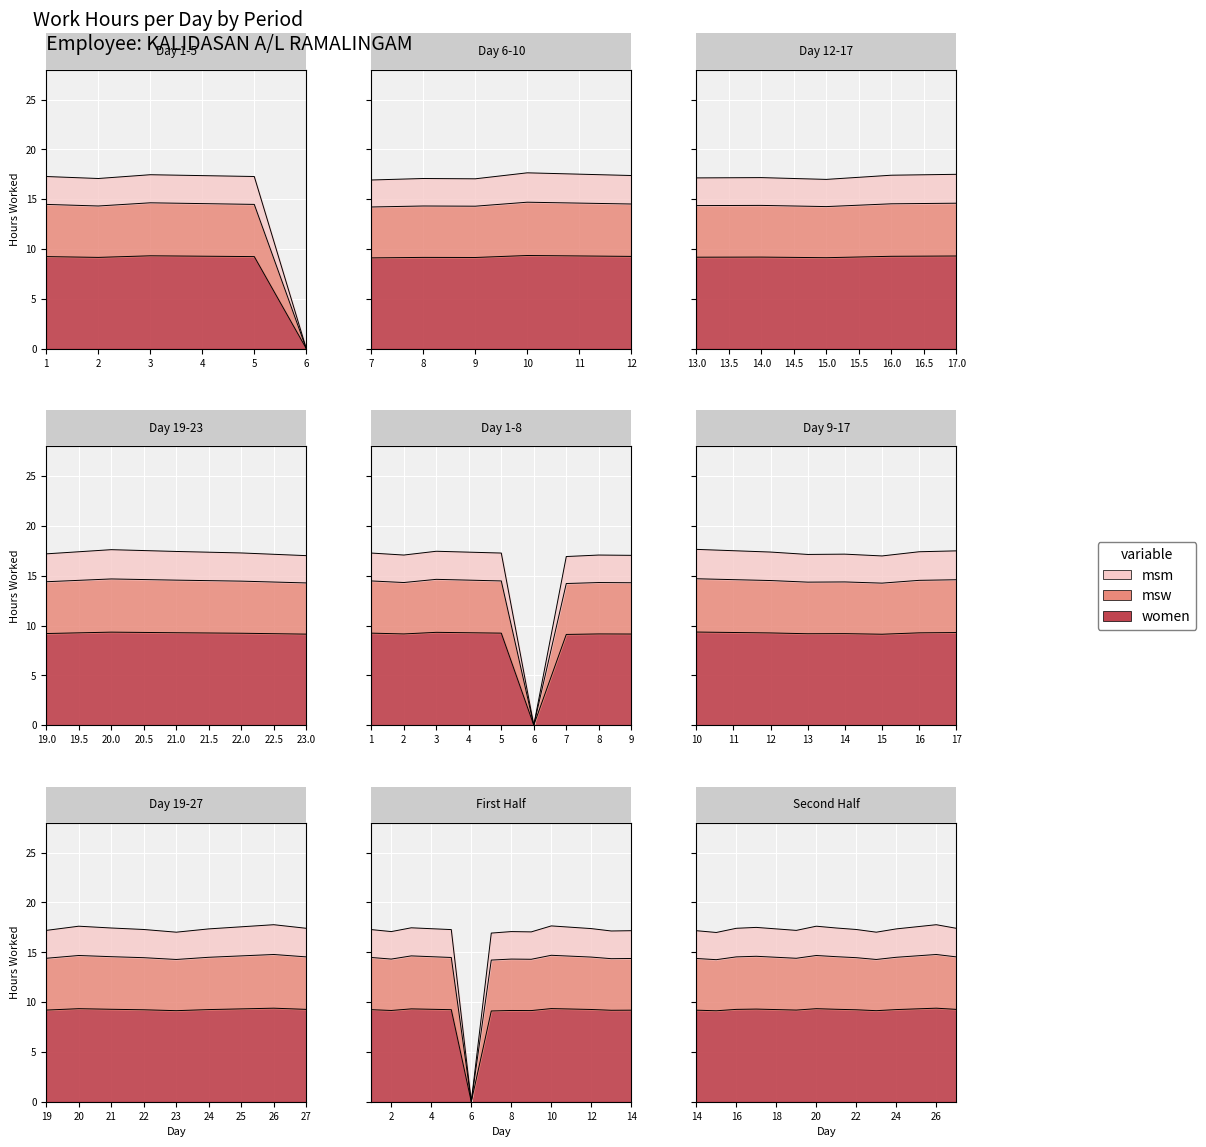

What is the difference between the maximum and minimum values in the women series?

9.4